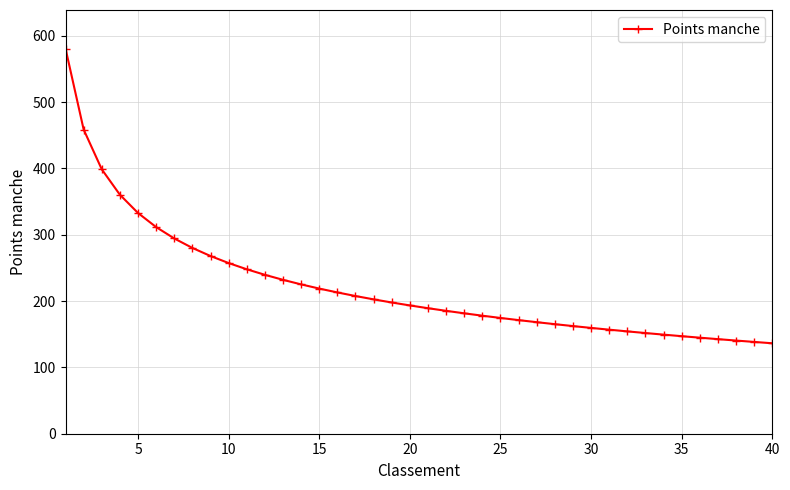

What is the value of the 21st point from the left?

189.3